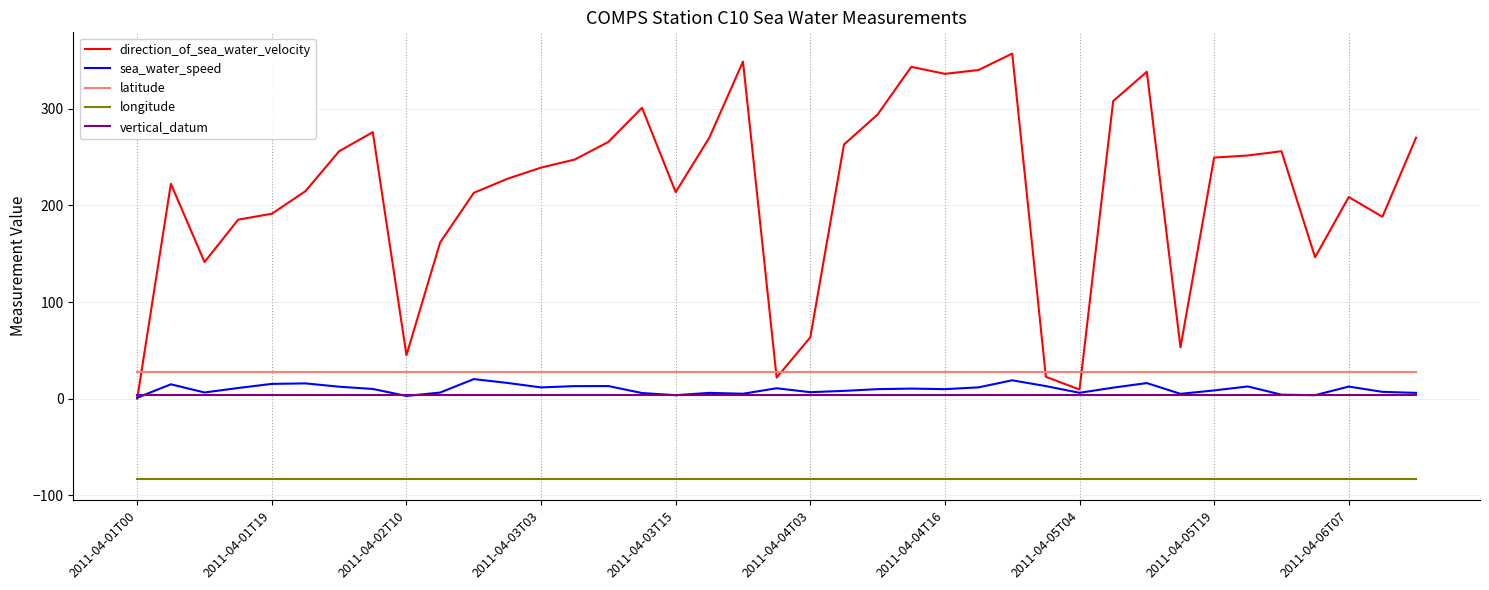

What is the smallest value displayed?

-82.9